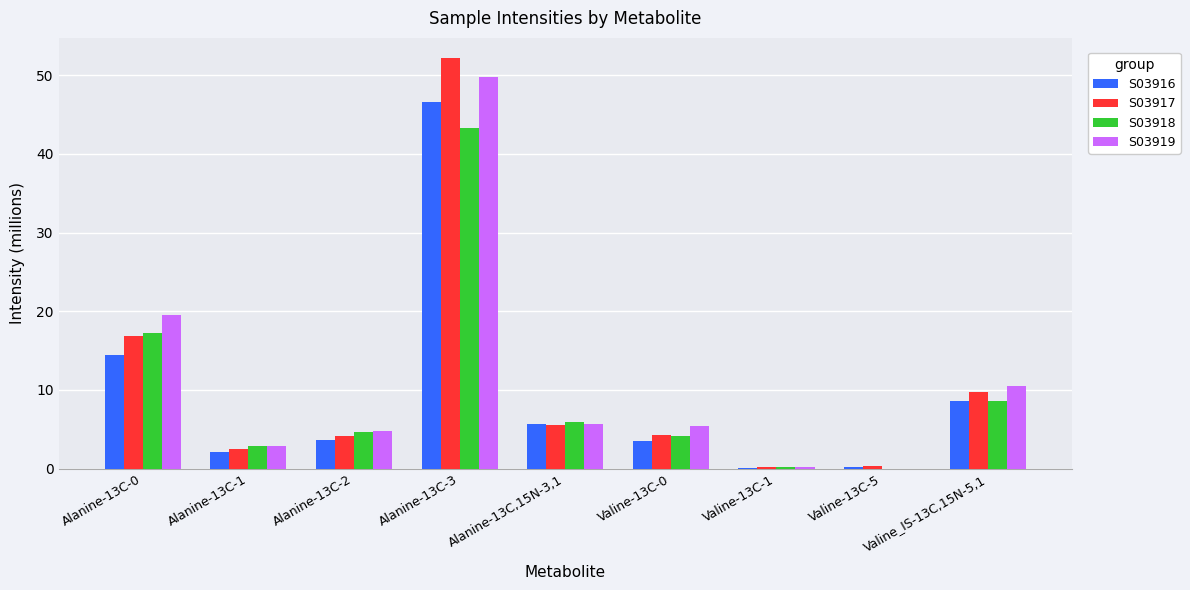

The value of S03919 at Alanine-13C,15N-3,1 is 10.2. True or false?

False